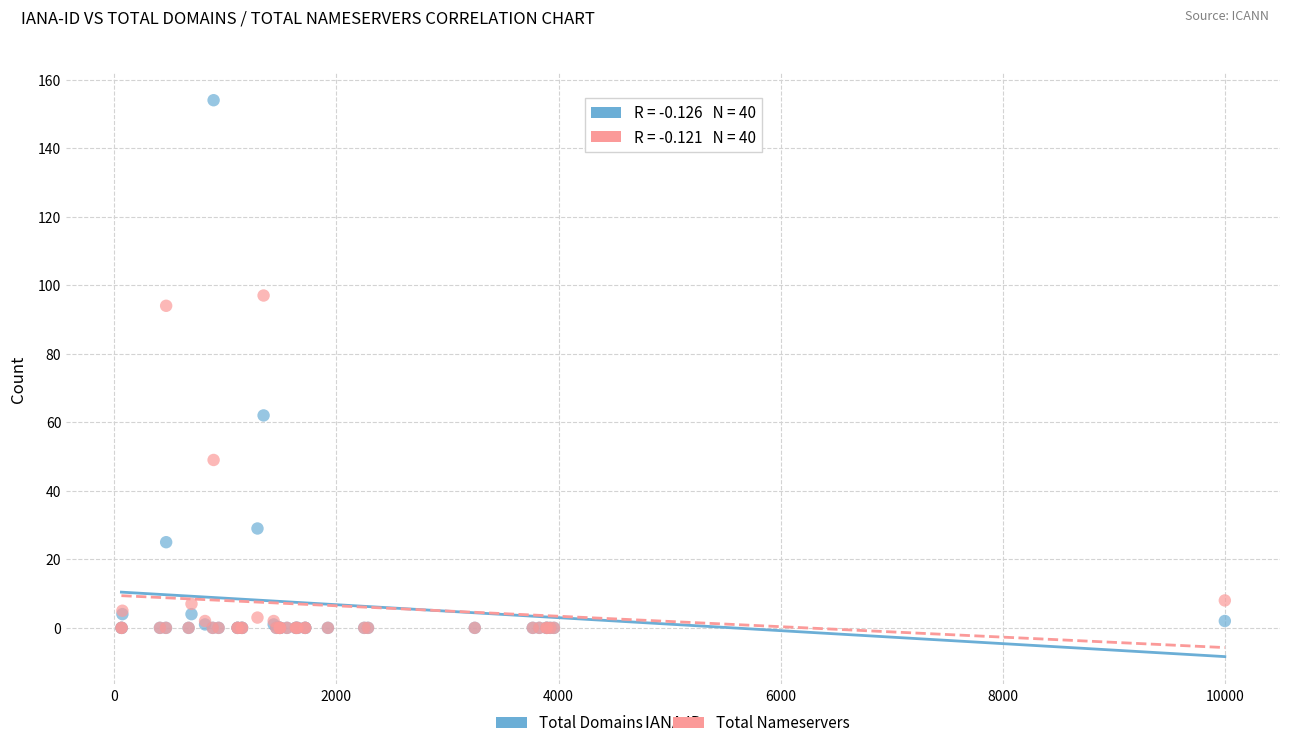

Across all series, what Y value is closest to 77?

62